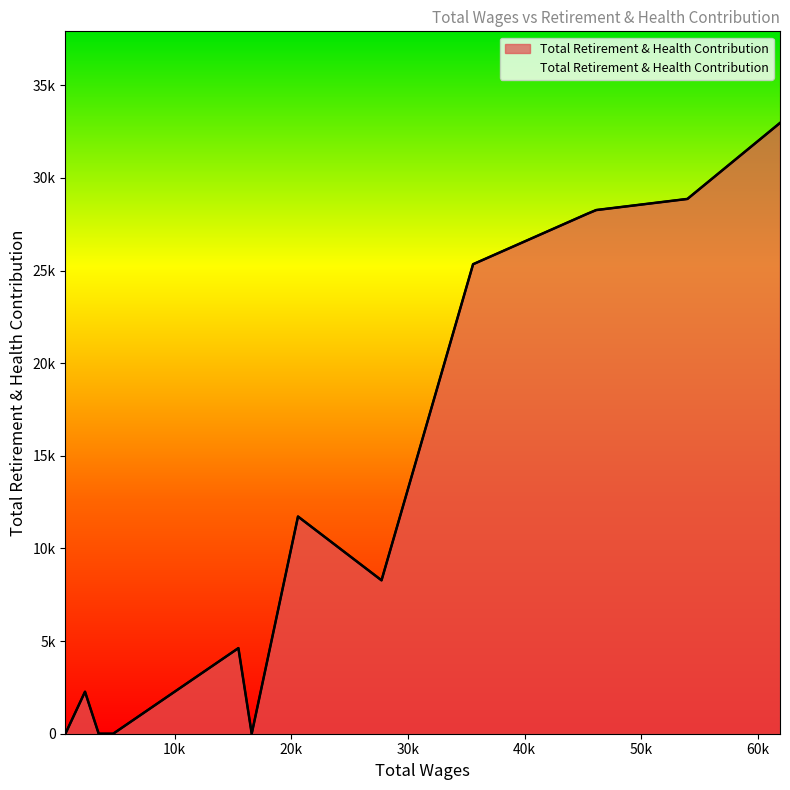

Which category has the lowest value across all series?

16613.0